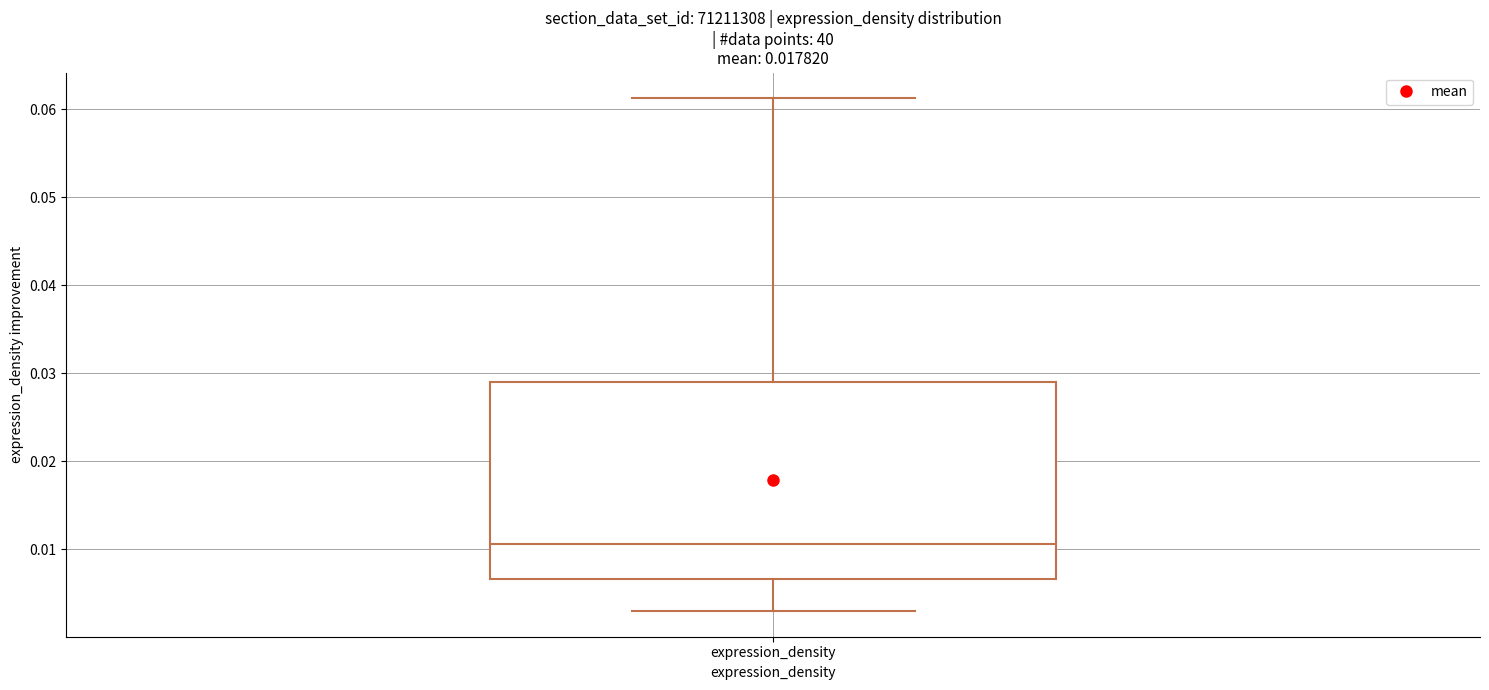

Transcribe this box plot: give where the median line is, the range the box spans, and where the two whiskers end, as read against the y-axis. The values are not printed on the chart, so give them approximately, as read against the axis.

median 0.011, box 0.007 to 0.029, whiskers 0.003 to 0.061